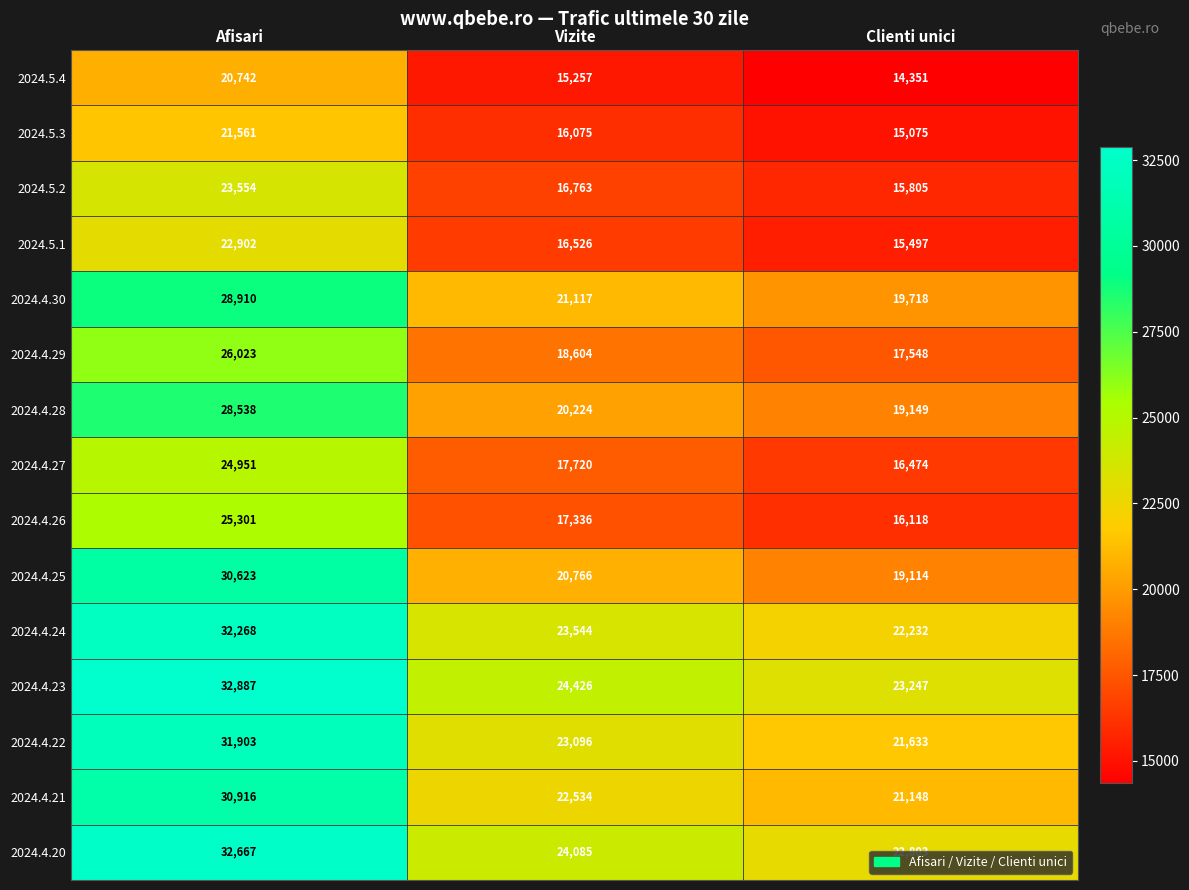

How many data points in 2024.4.22 are less than 23096?

1